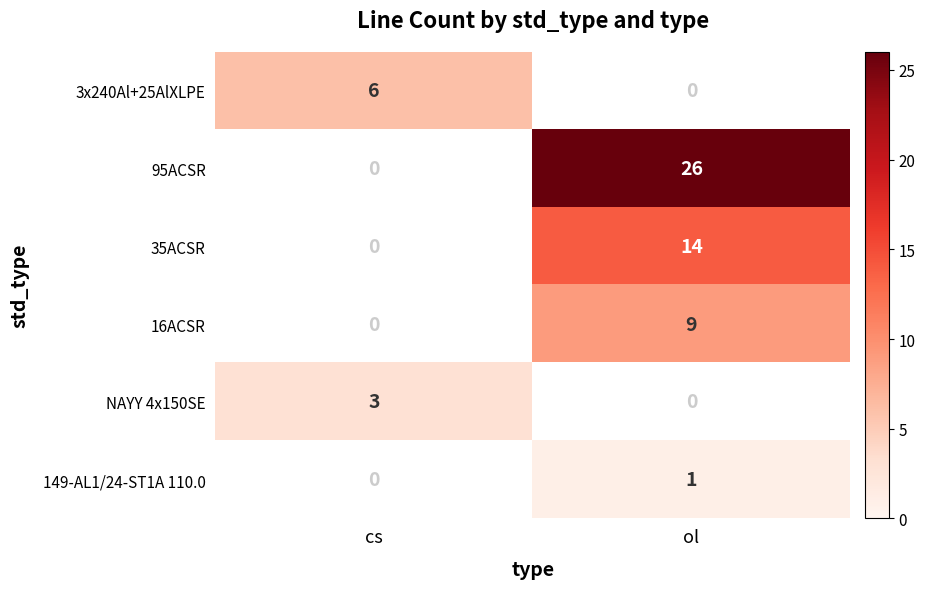

Is it true that 95ACSR equals 26 at ol?

True